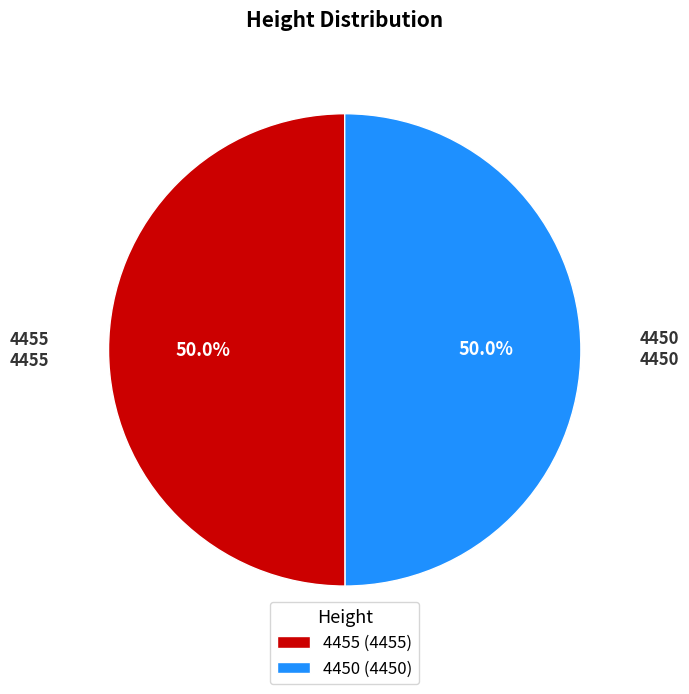

Approximately how many times larger is the value at 4455 compared to 4450?

1.0